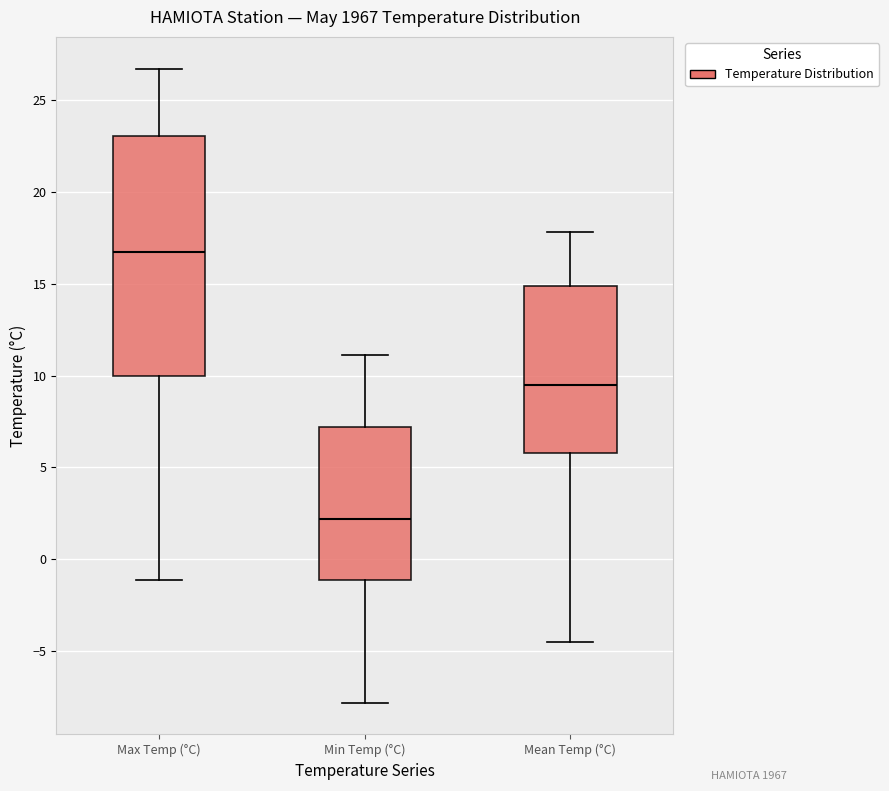

Which box has the lowest median line?

Min Temp (°C)